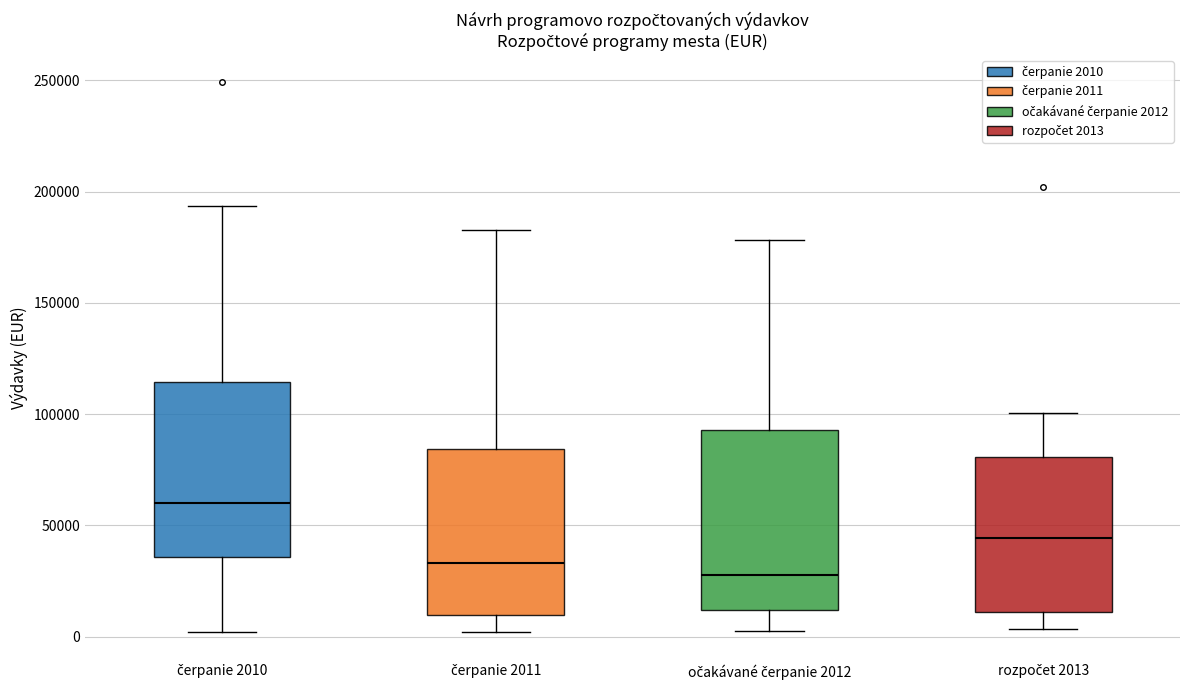

Where is the lower edge of the box for očakávané čerpanie 2012 on the y-axis? The values are not printed on the chart, so give them approximately, as read against the axis.

10000